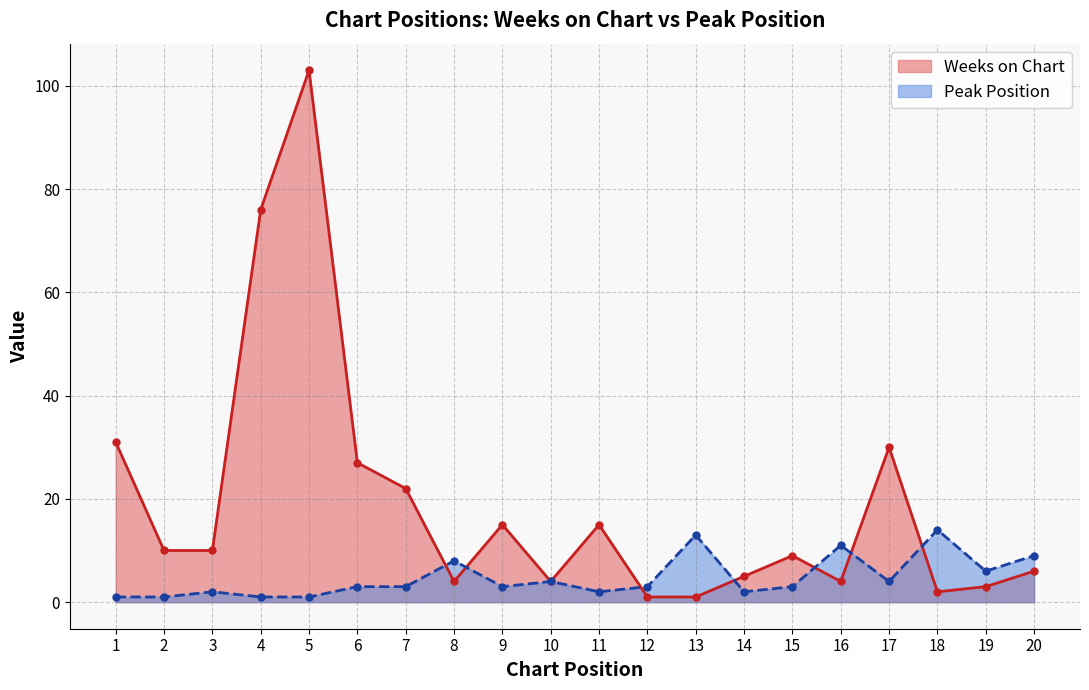

Count the number of categories in the chart.

20